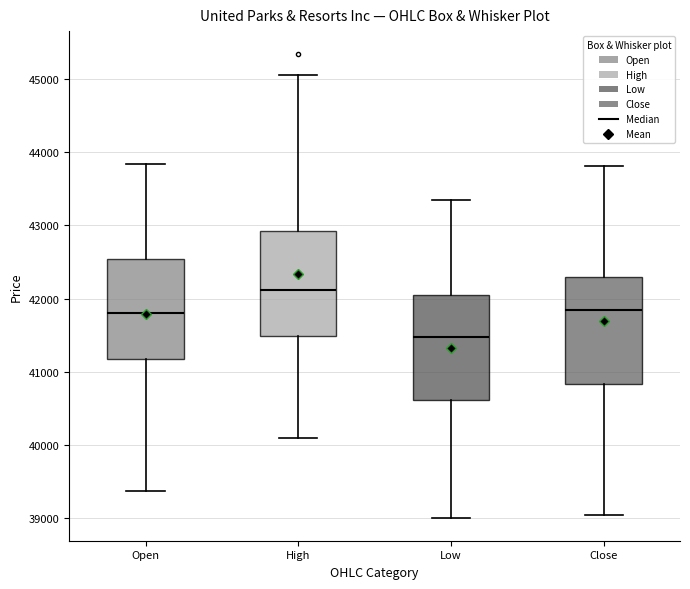

Which box's median line is the highest?

High